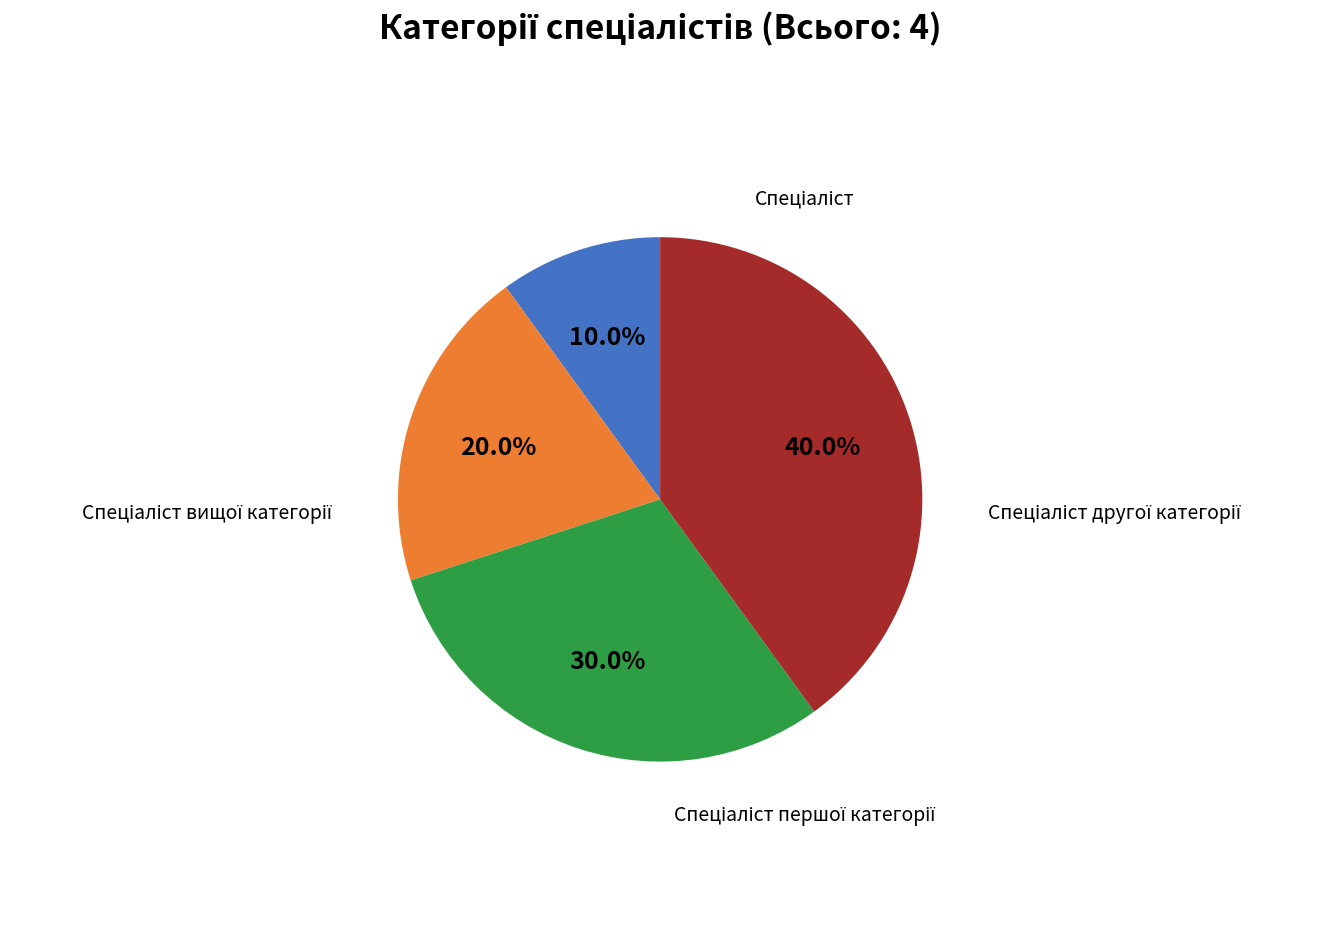

Does any single category account for the majority?

No